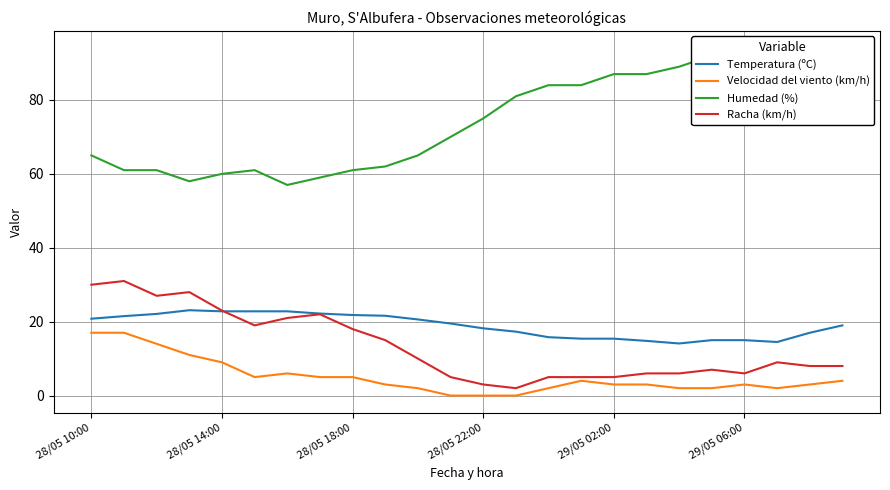

The value of Racha (km/h) at 28/05 18:00 is 30.8. True or false?

False